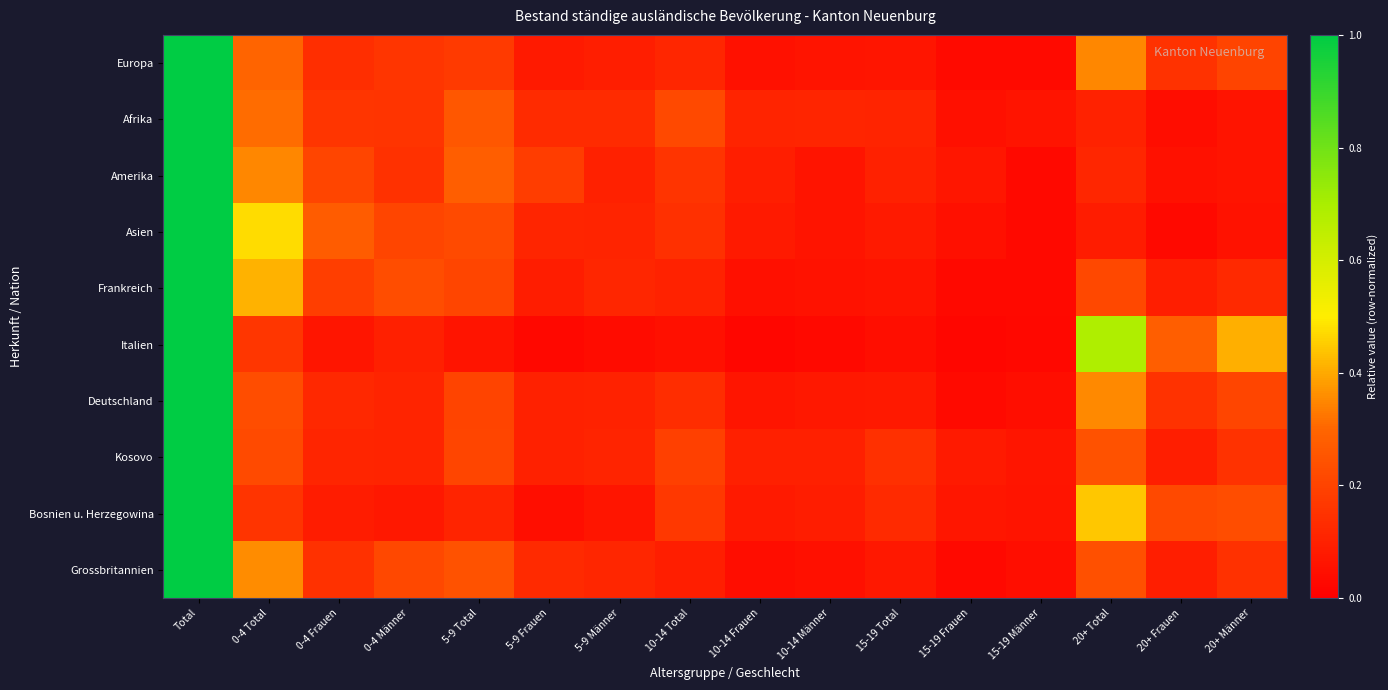

Between Total and 15-19 Männer, which series saw the biggest shift?

Italien